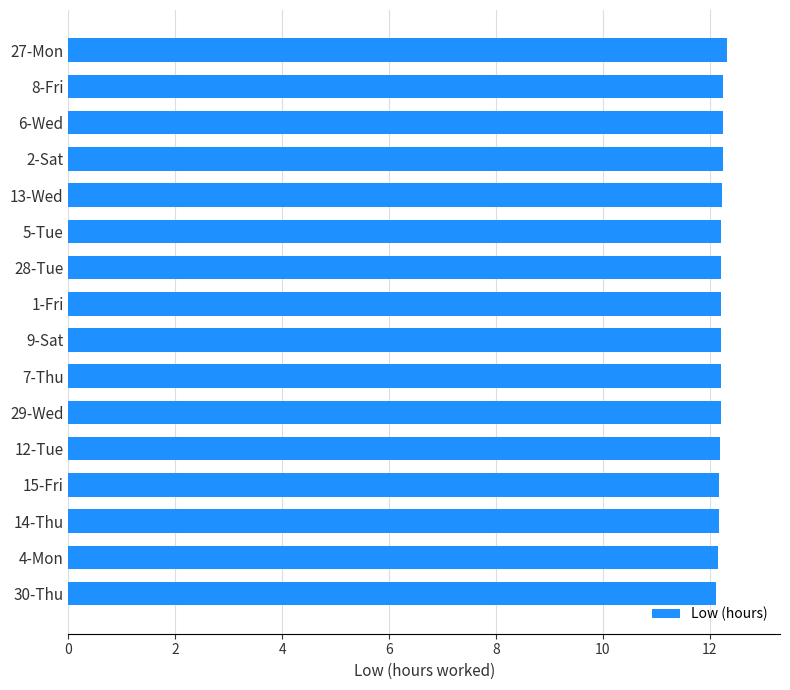

What is the sum of all values?

195.4